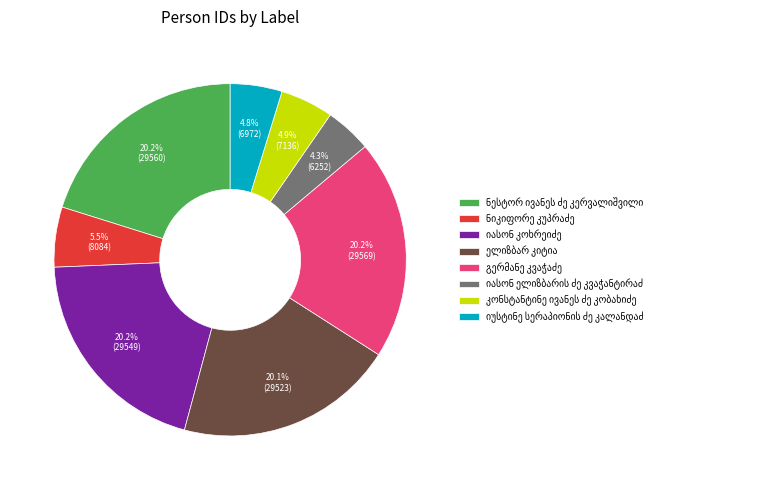

Does any single category account for the majority?

No